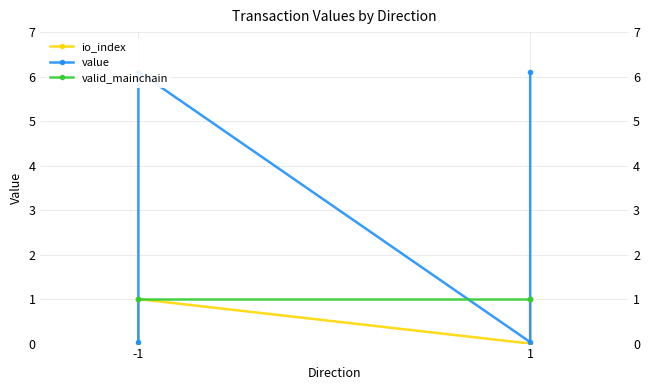

Between -1 and 1, which series saw the biggest shift?

value